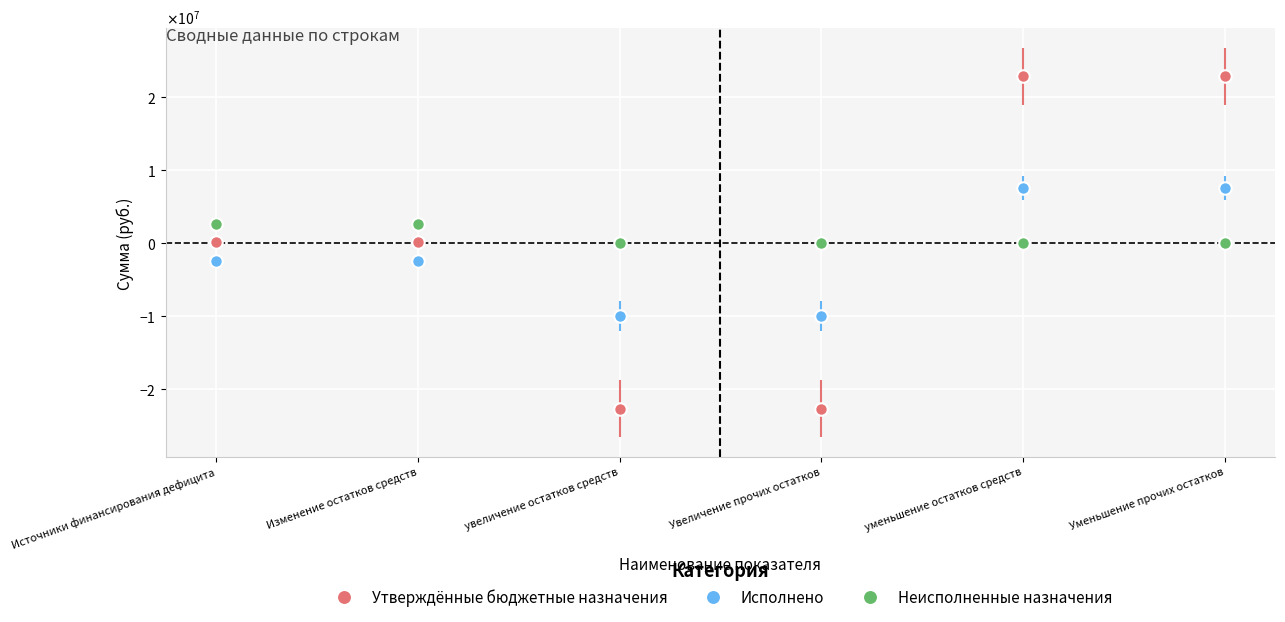

At which label is Утверждённые бюджетные назначения closest to 70000?

Источники финансирования дефицита